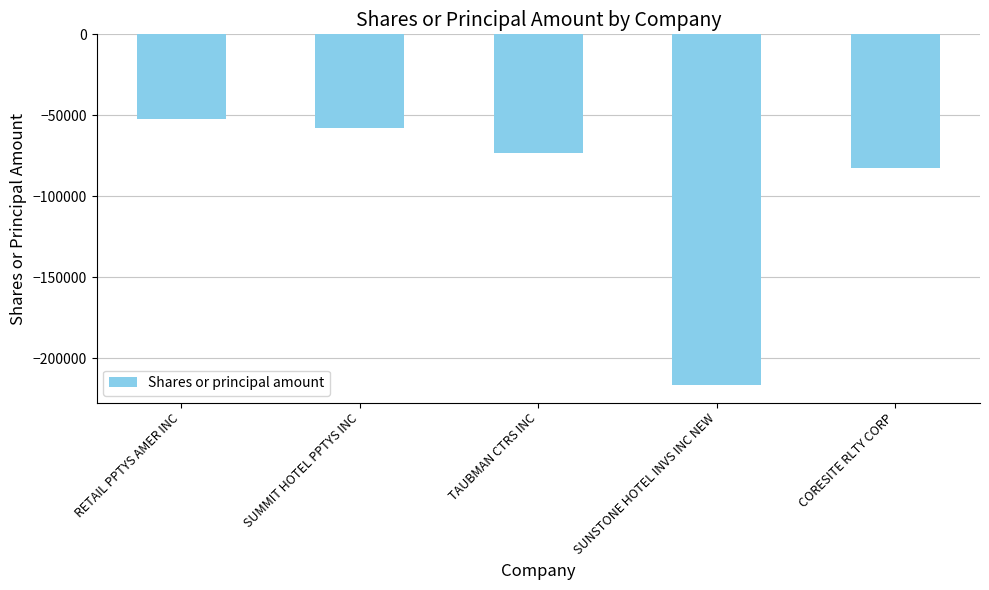

What is the label of the 5th bar from the right?

RETAIL PPTYS AMER INC